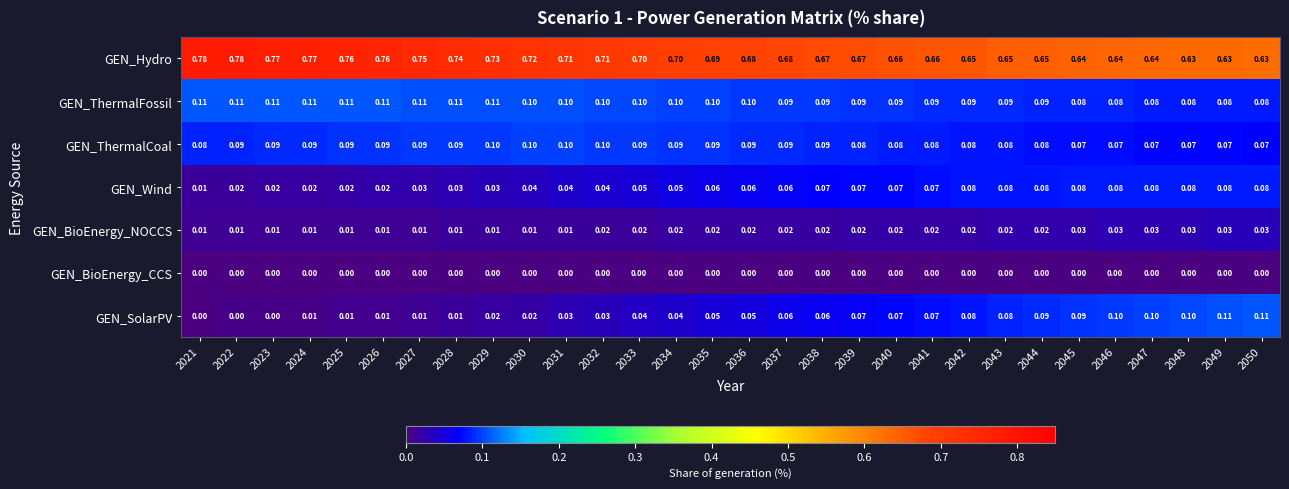

Which series has the largest range (max minus min)?

GEN_Hydro